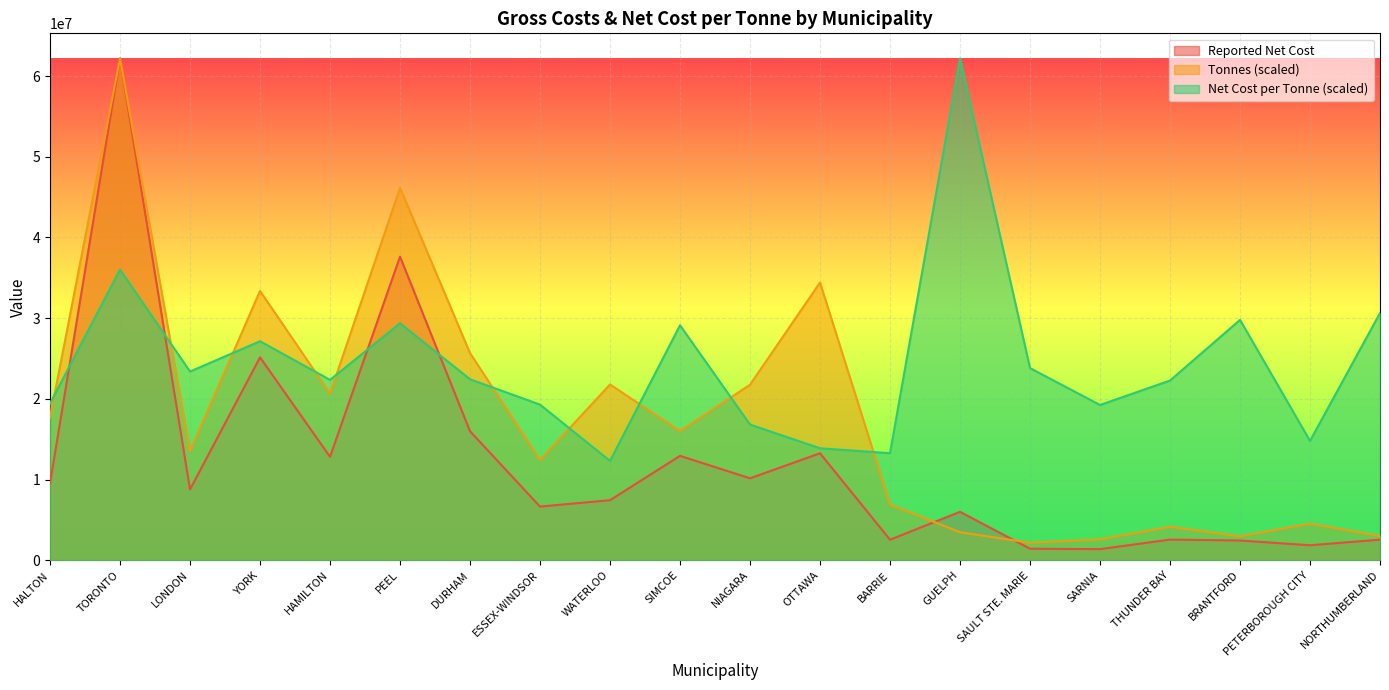

At which label does Tonnes first exceed 16009928?

HALTON